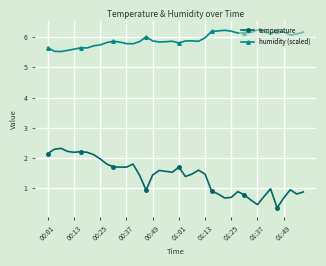

True or false: humidity (scaled) has more than 1 points higher than both neighbors.

True